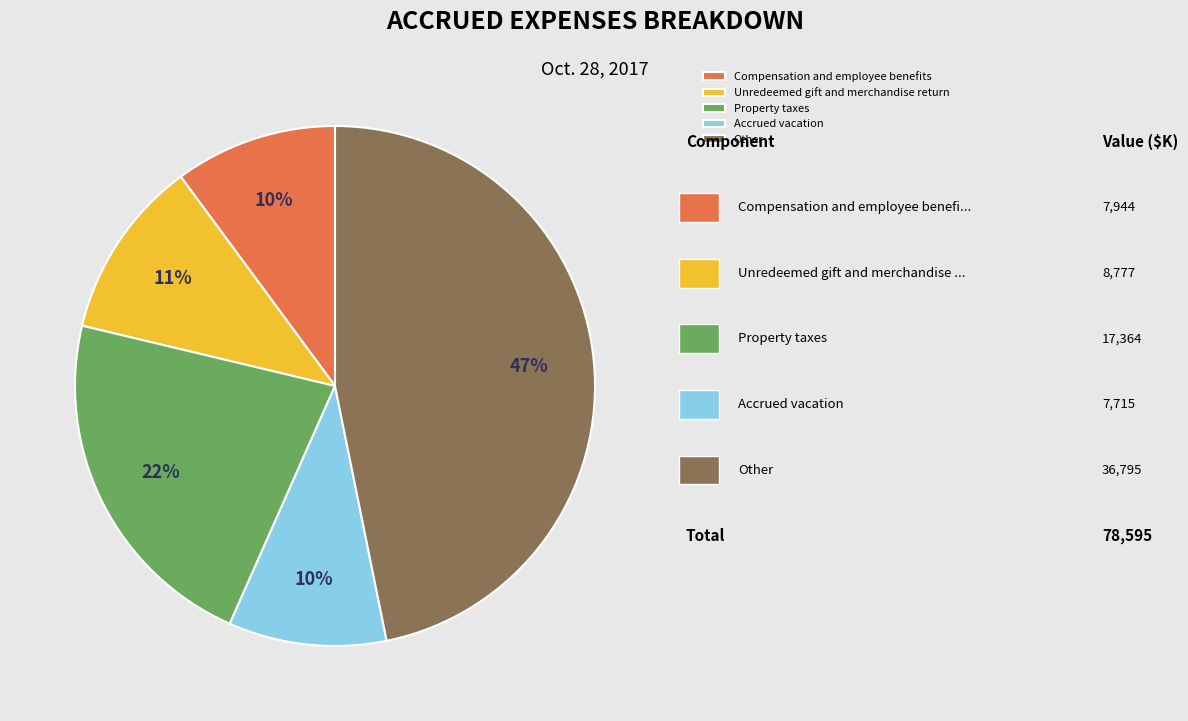

To the nearest percent, what percentage of the pie is Other?

47%